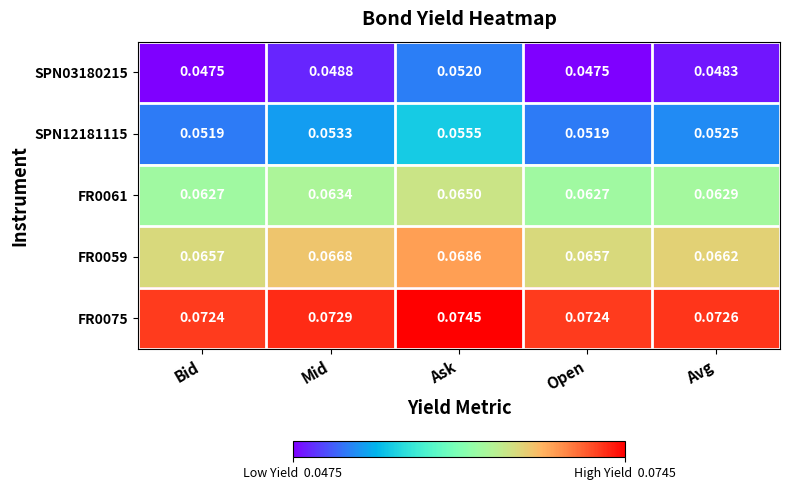

At which category is the sum across all series the highest?

Ask